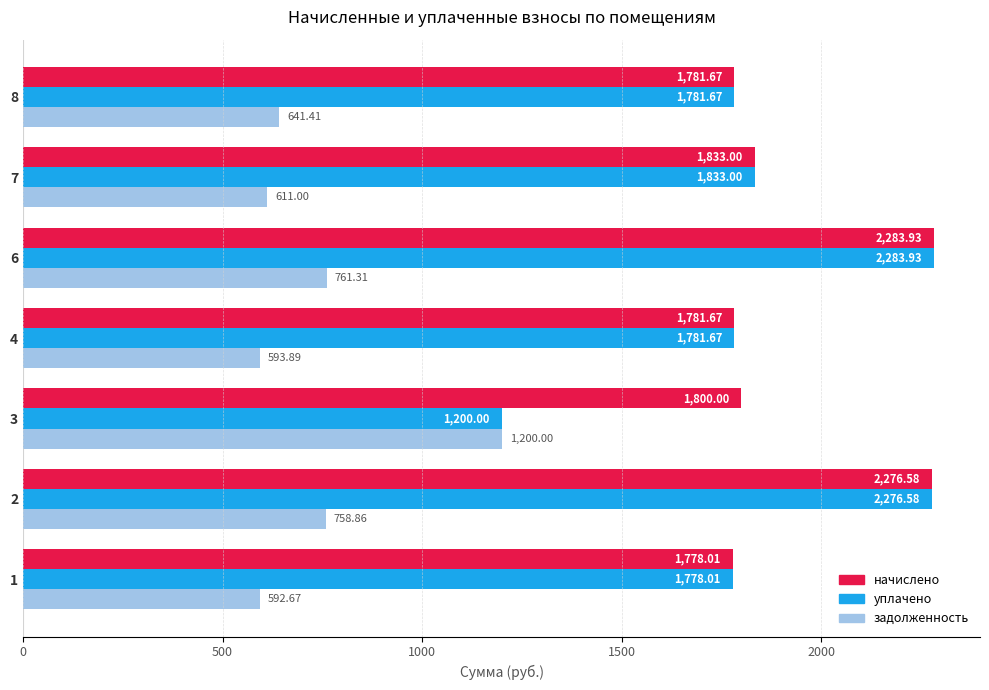

Which category has the highest value across all series?

6